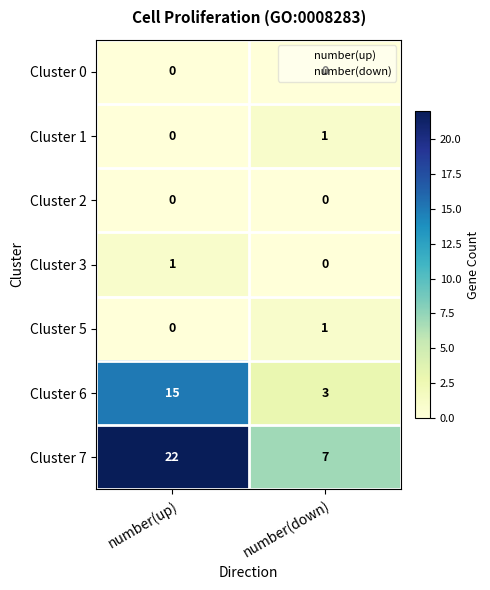

The value of Cluster 6 at number(up) is 15. True or false?

True